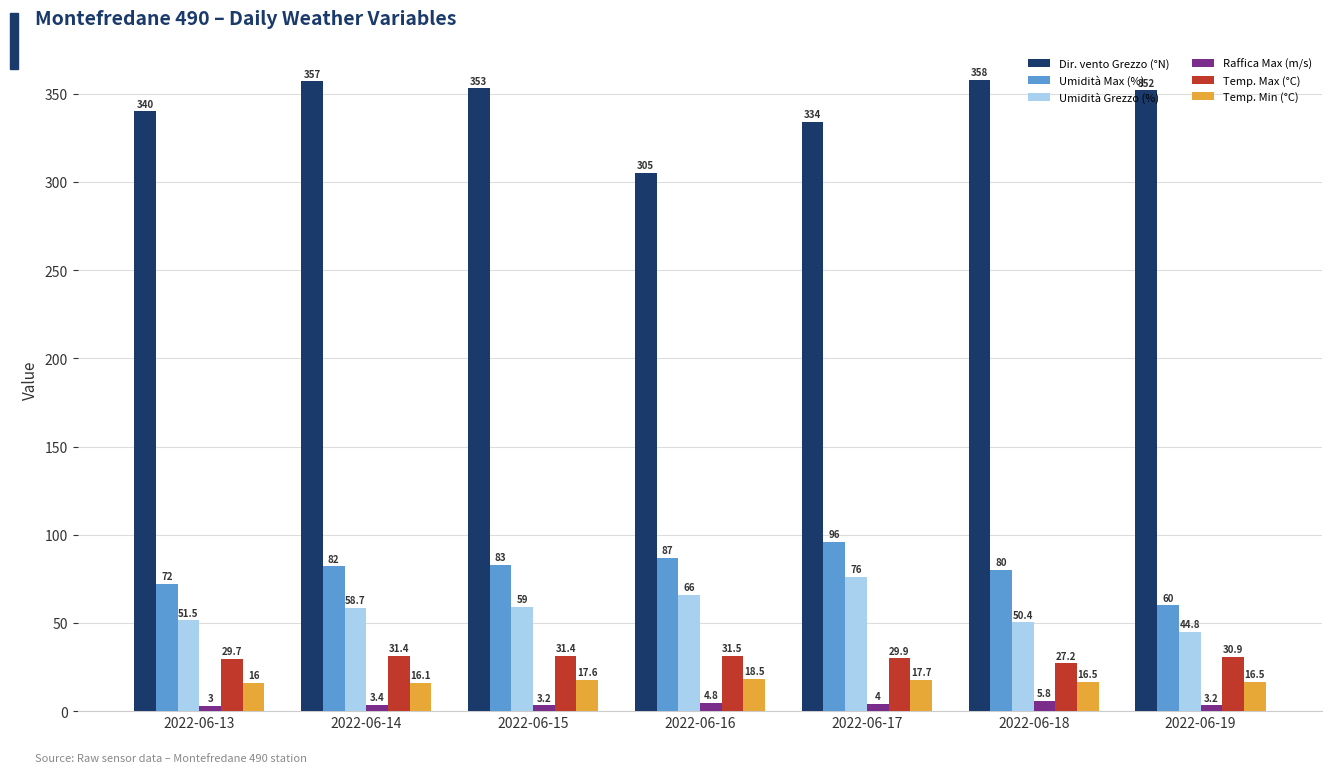

The Umidità Max (%) series shows 100.4 at 2022-06-13. True or false?

False